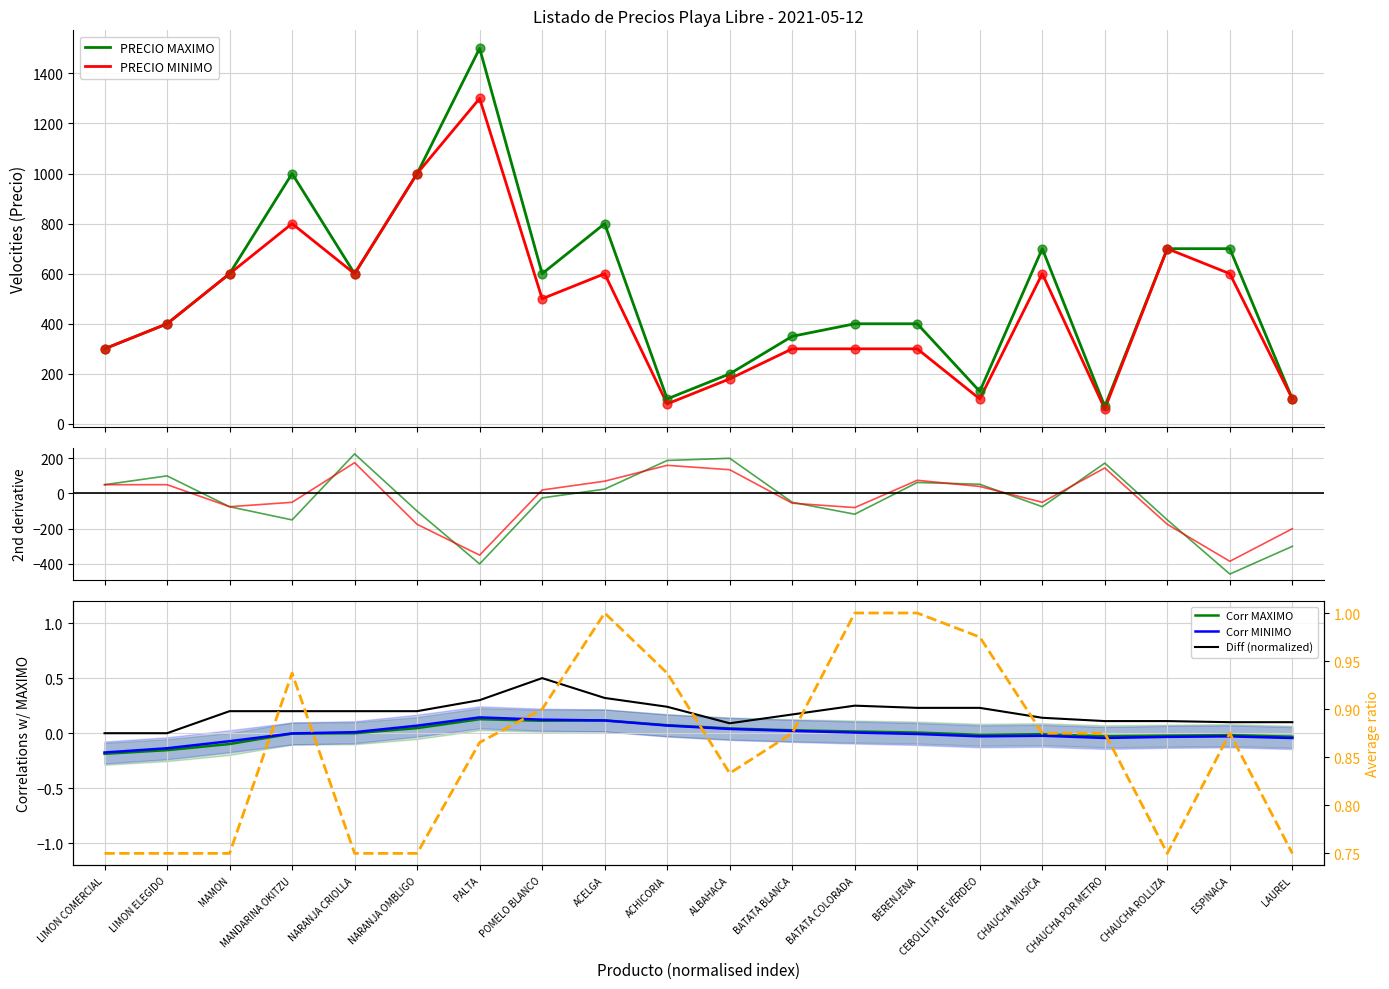

What is the total value across all series at LIMON COMERCIAL?

600